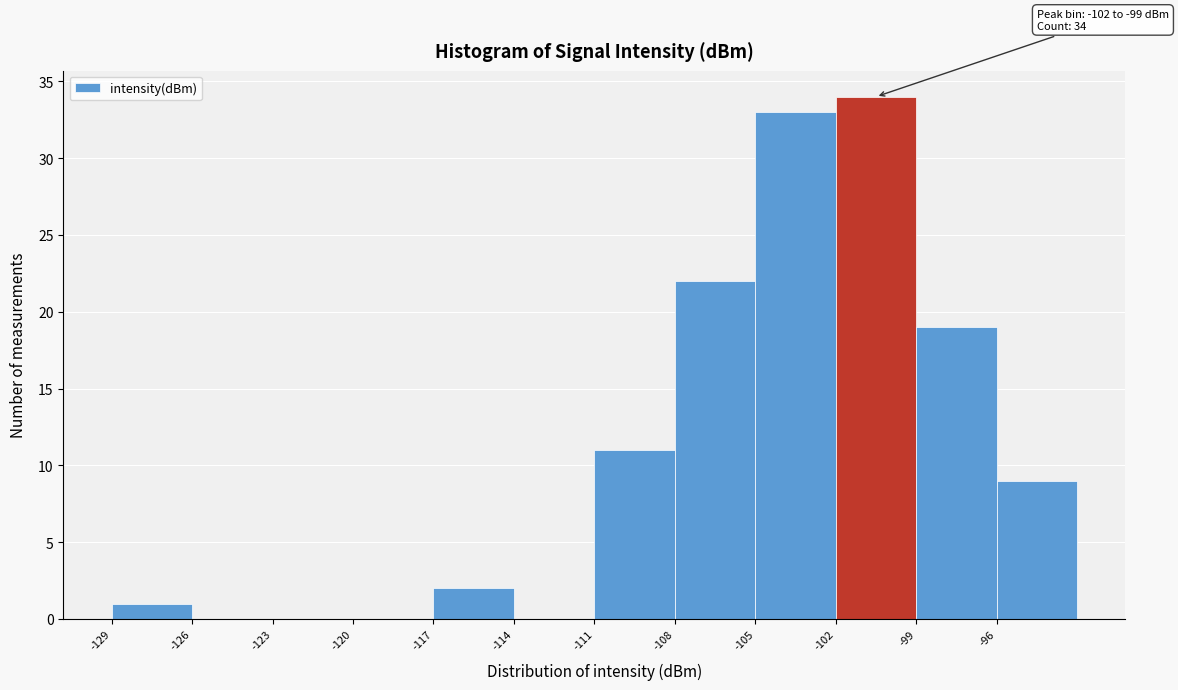

Which range on the x-axis has the tallest bar?

-102 to -99